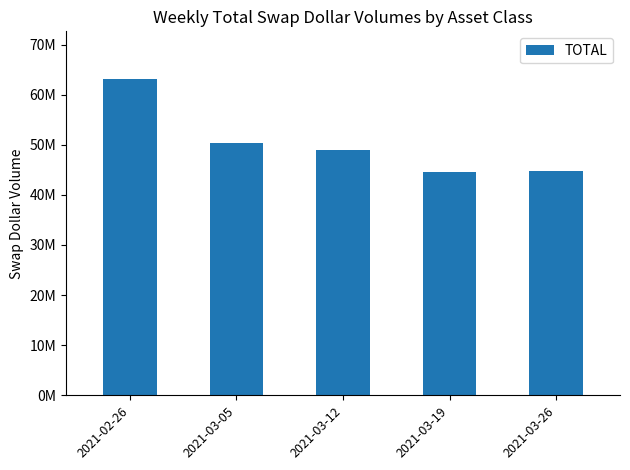

Approximately how many times larger is the value at 2021-02-26 compared to 2021-03-19?

1.4